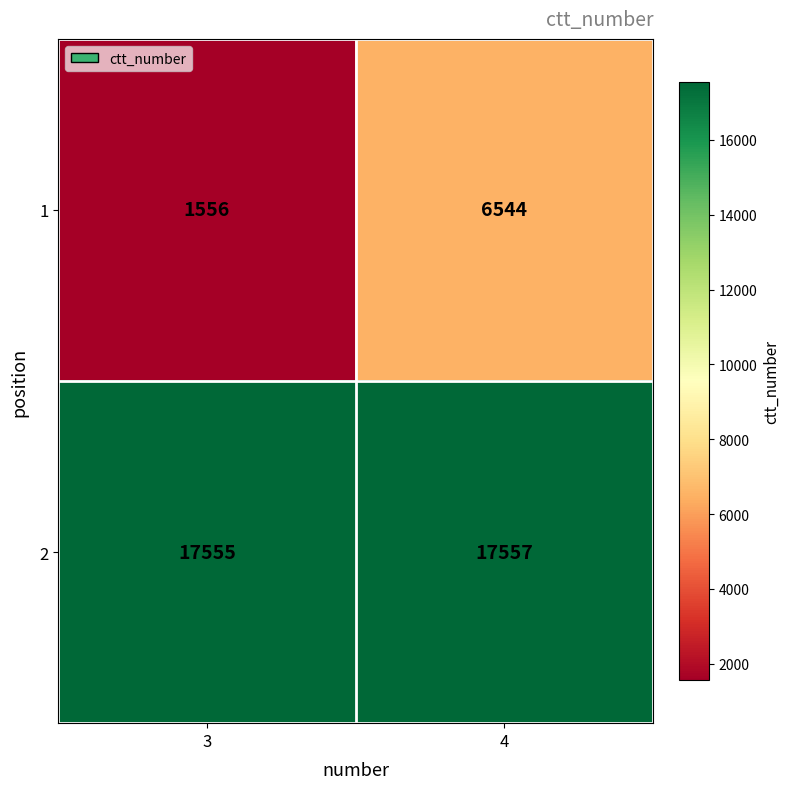

What is the sum of the 1 values at 4 and 3?

8100